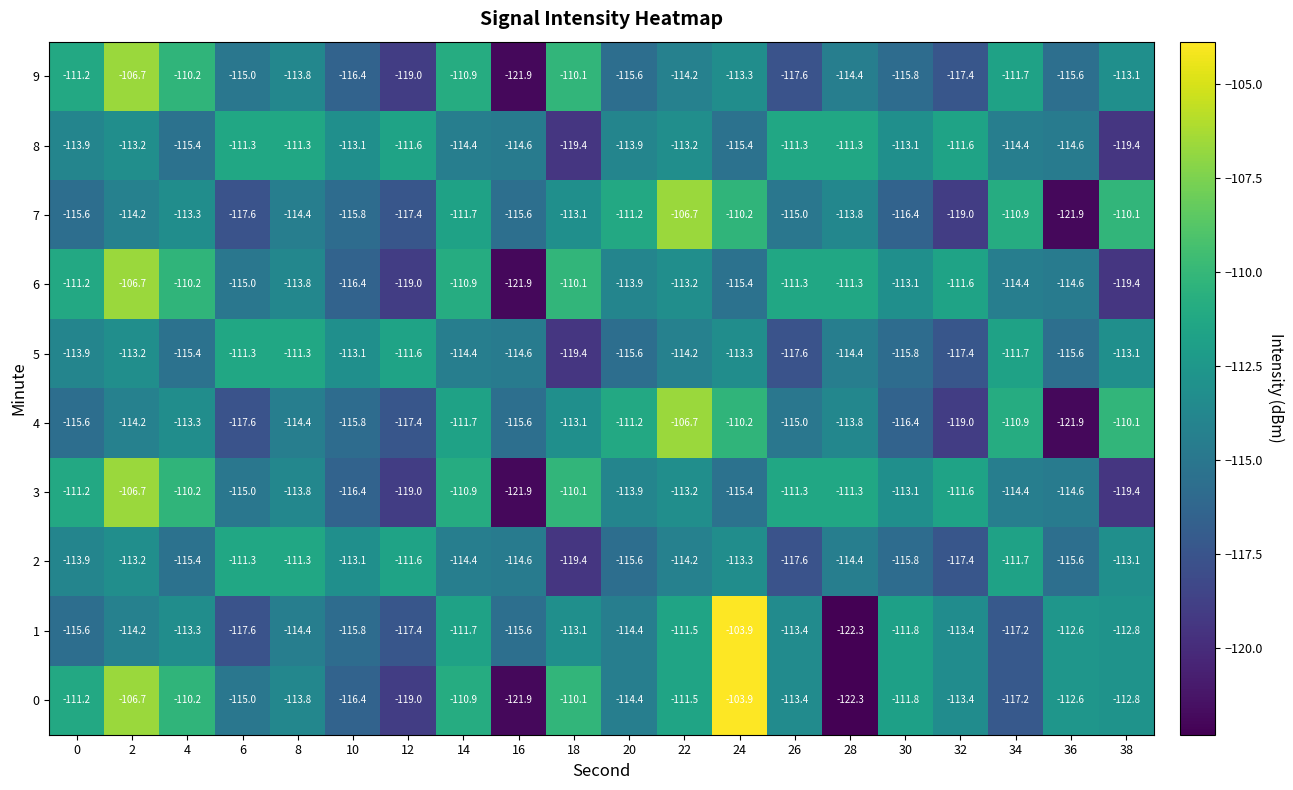

What is the sum of the 2 values at 20 and 38?

-228.7